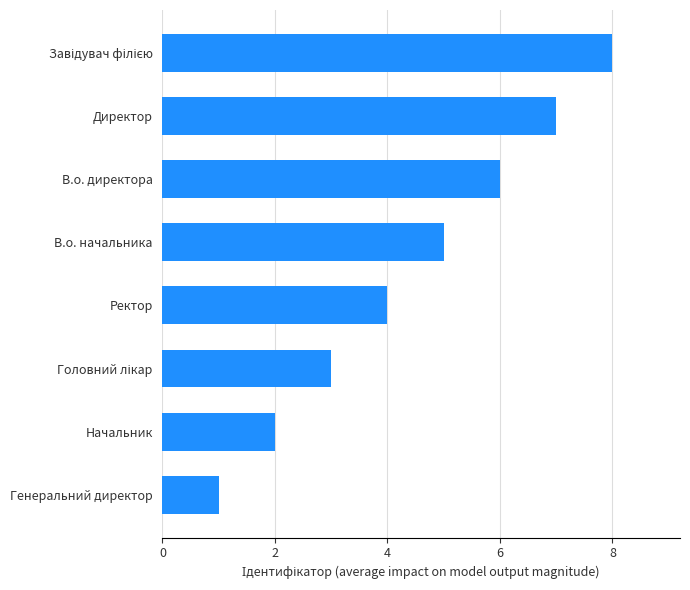

What is the sum of all values?

36